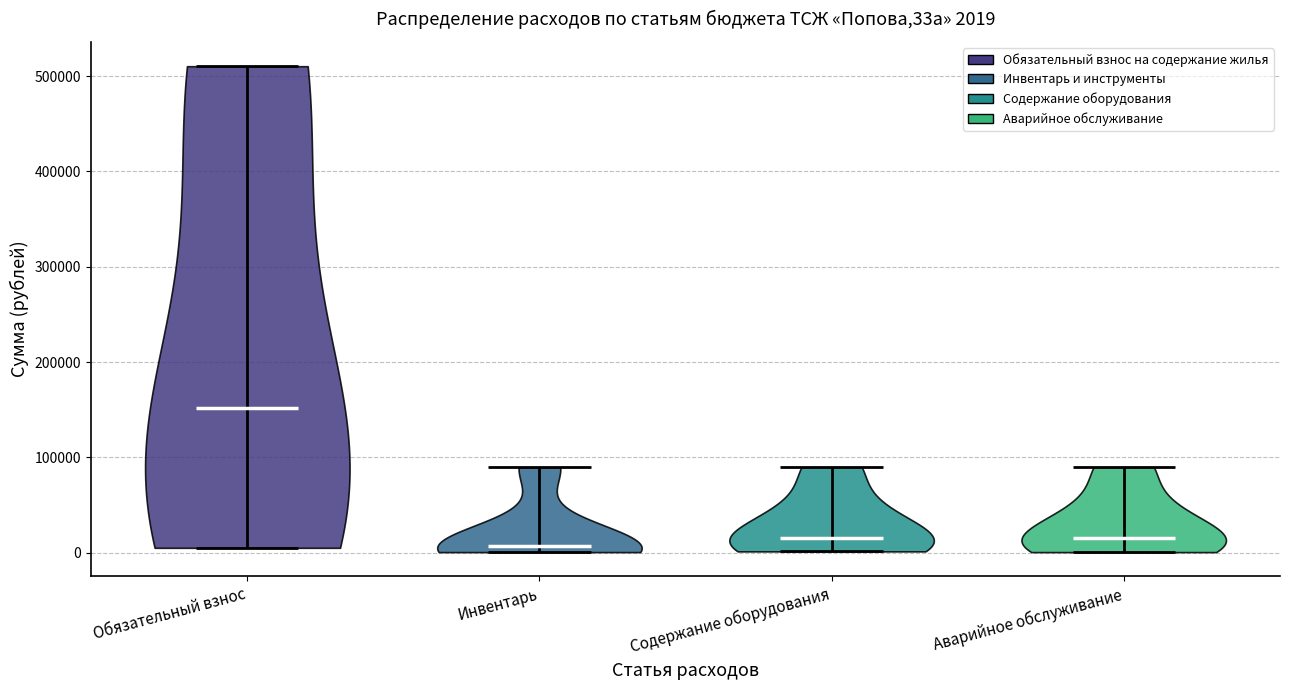

Which violin has the highest median line?

Обязательный взнос